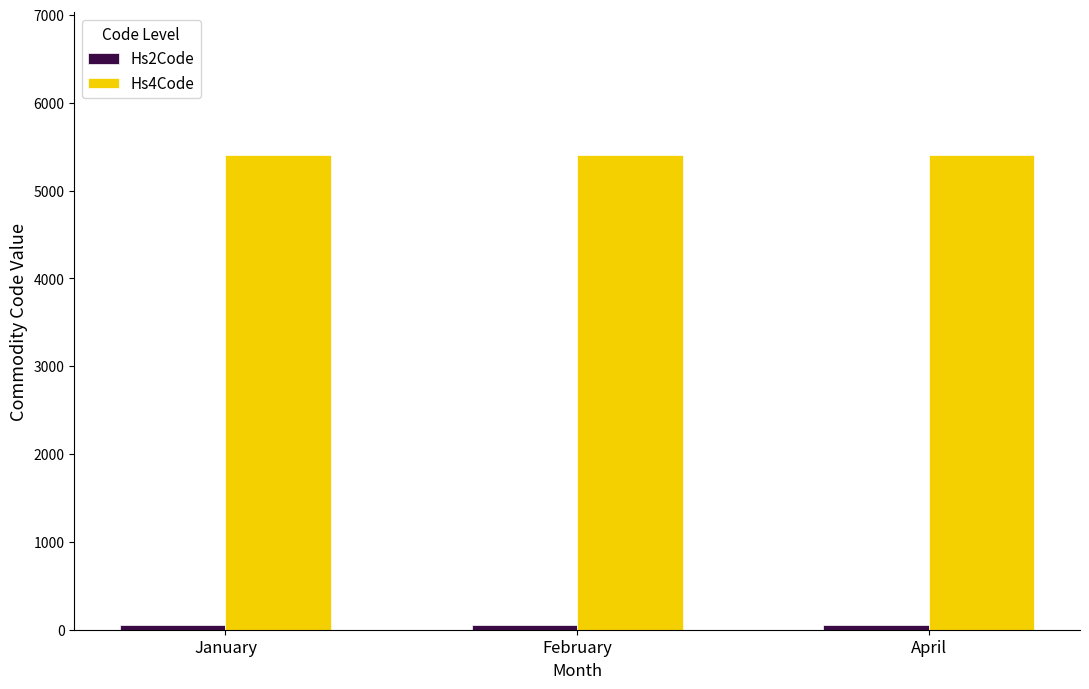

Which series has the largest total across all categories?

Hs4Code